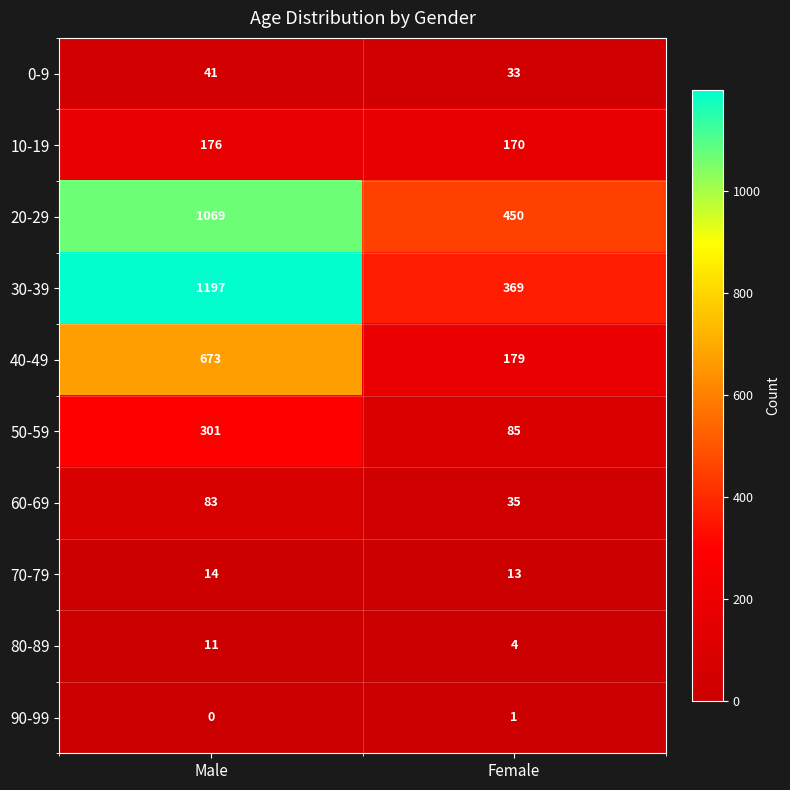

How many series are shown in this chart?

10